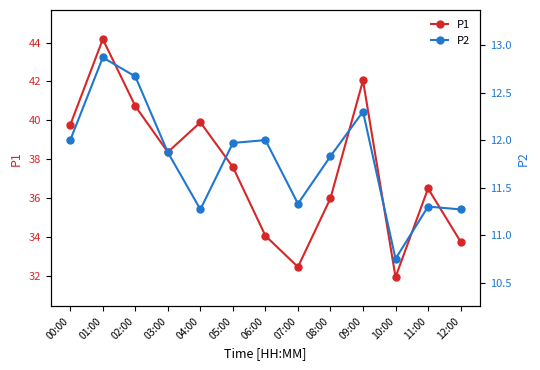

What is the sum of the P2 values at 06:00 and 12:00?

23.3